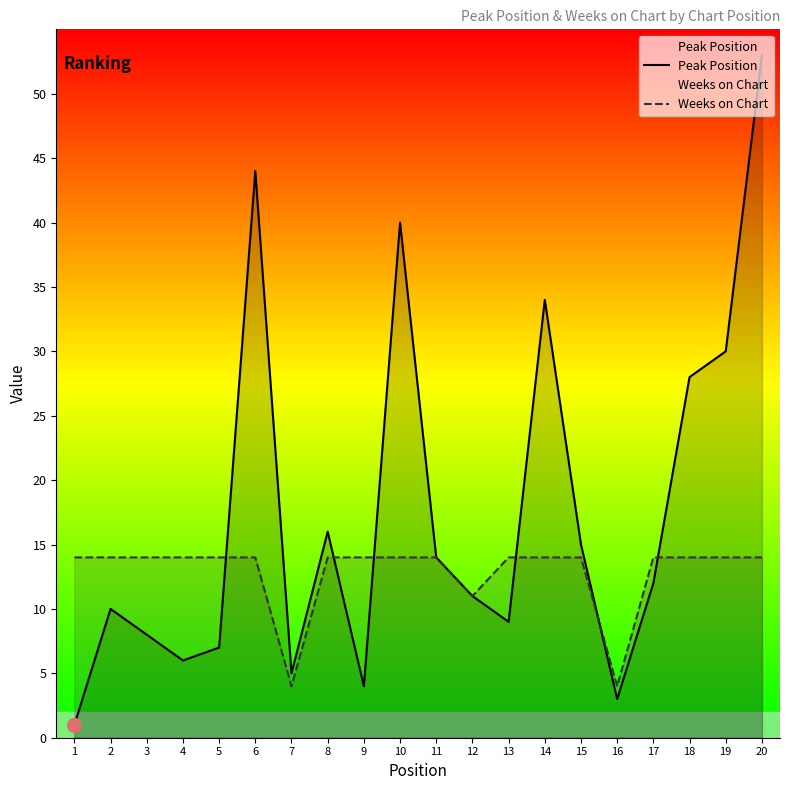

Reading left to right, transcribe all the data shown in this chart.

Peak Position: 1	10	8	6	7	44	5	16	4	40	14	11	9	34	15	3	12	28	30	53
Weeks on Chart: 14	14	14	14	14	14	4	14	14	14	14	11	14	14	14	4	14	14	14	14